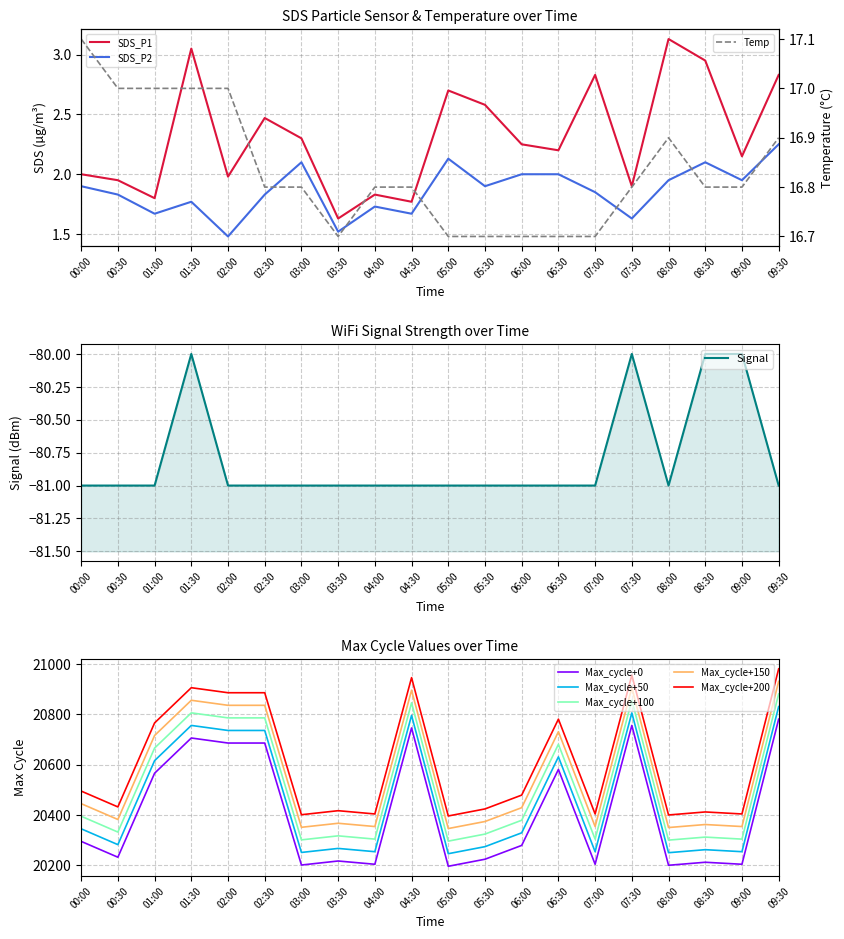

What is the difference between the maximum and minimum values in the Max_cycle series?

585.0